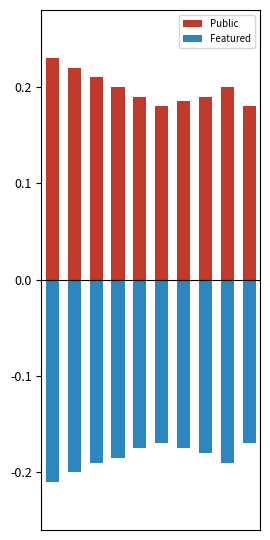

What is the greatest value displayed?

0.2